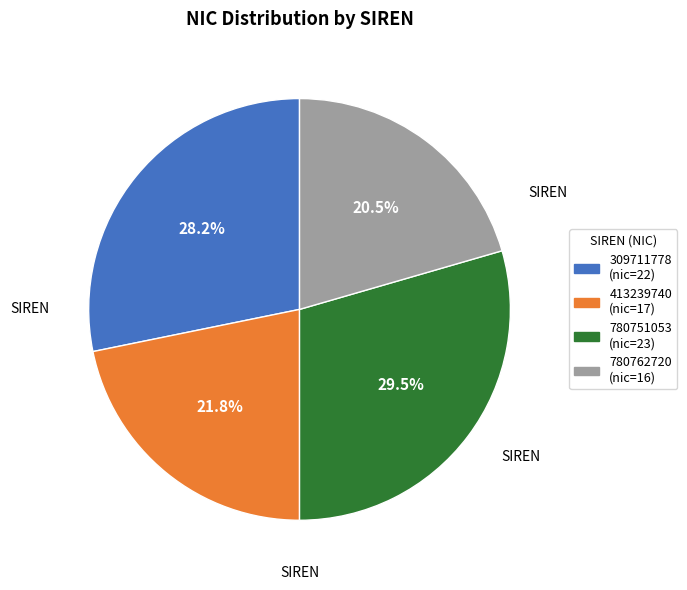

To the nearest percent, what is the difference between the largest and smallest slice percentages?

9%